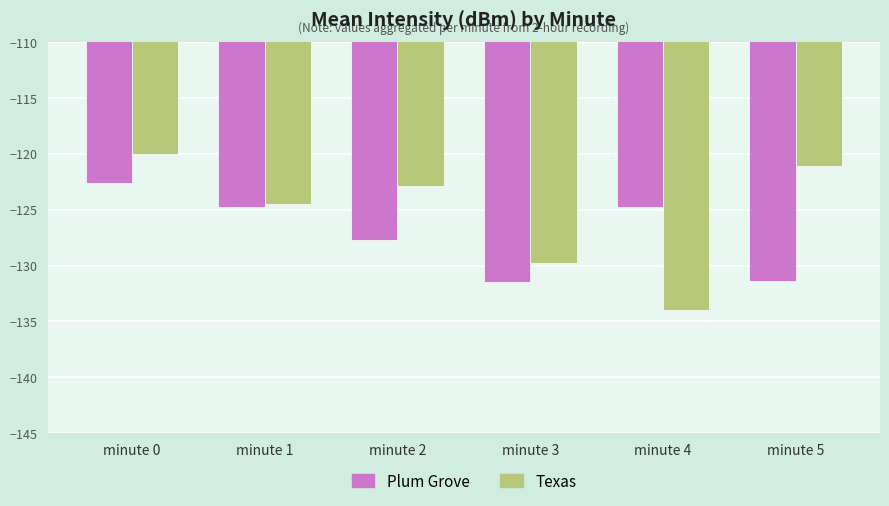

The Plum Grove series shows -131.4 at minute 3. True or false?

True